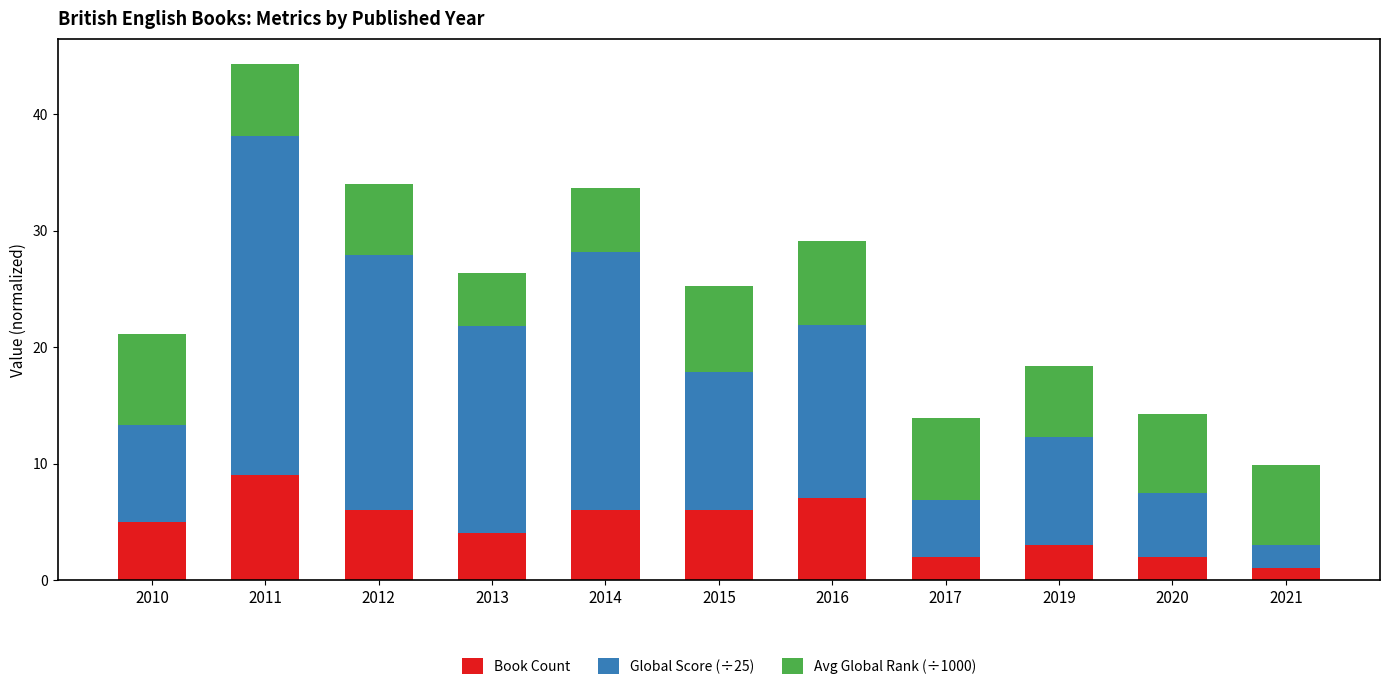

What is the difference between the Book Count values at 2013 and 2016?

3.0